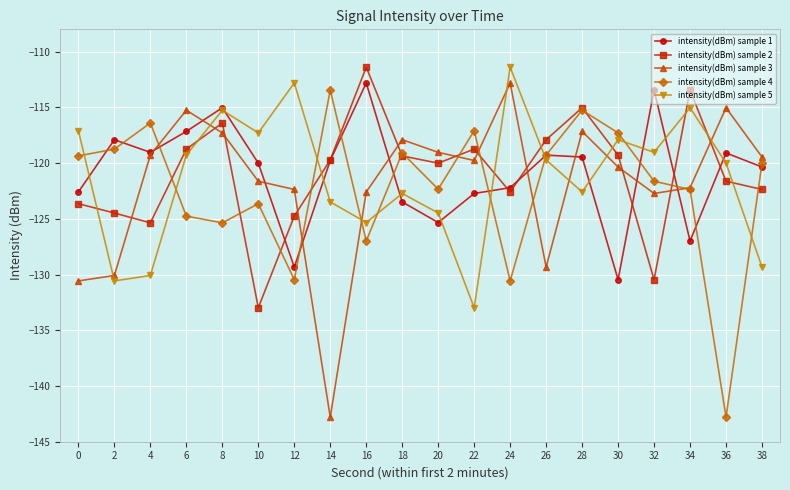

Is the value of intensity(dBm) sample 3 at 18 greater than the value of intensity(dBm) sample 1 at 12?

Yes